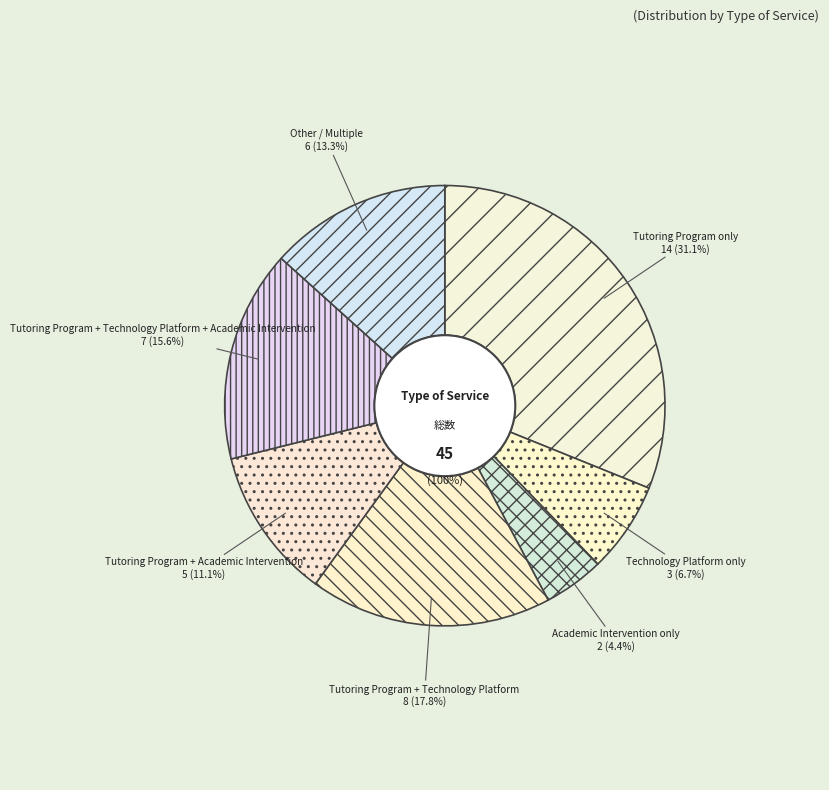

How many slices are in this pie chart?

7